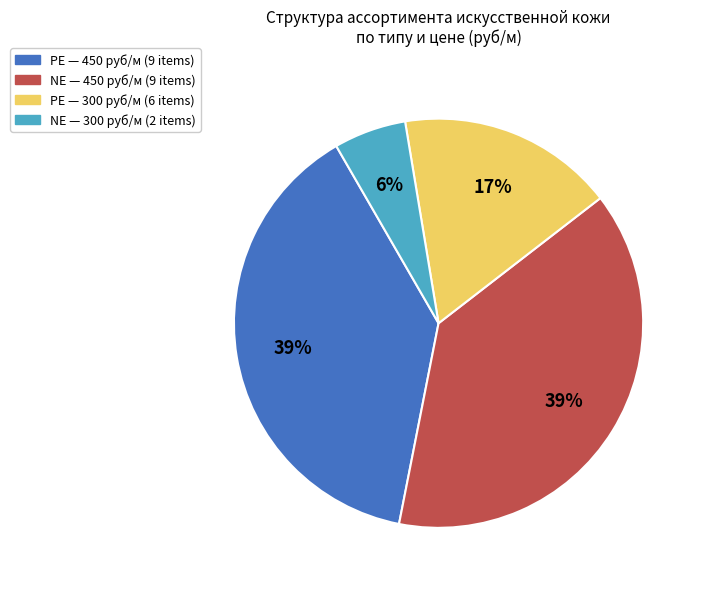

Is there any slice that represents more than half of the pie?

No